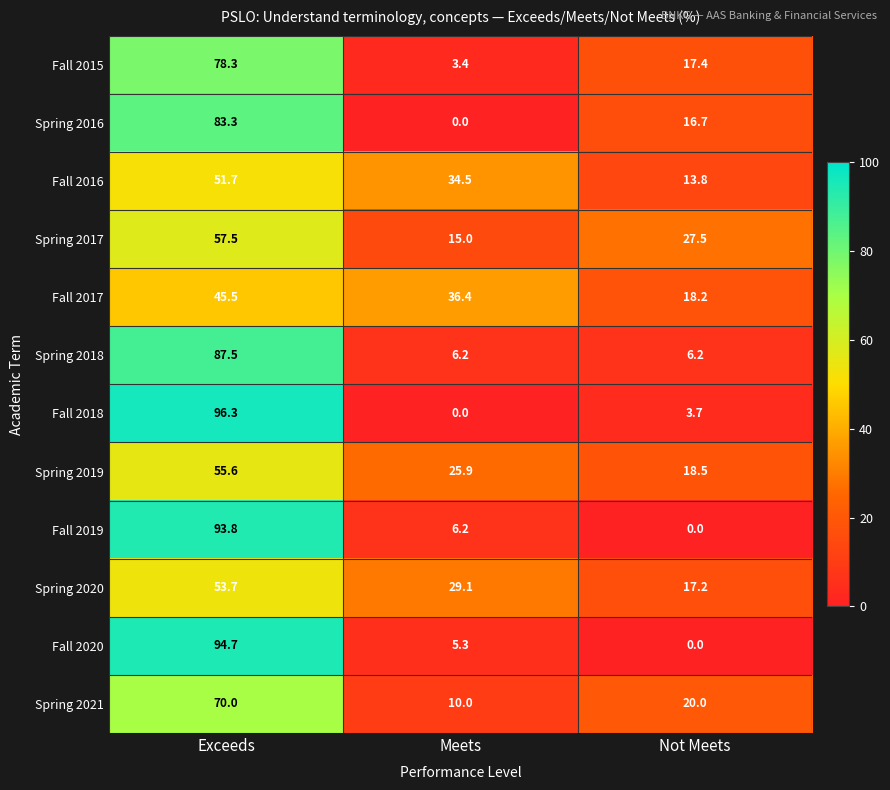

What is the total value across all series at Meets?

172.0